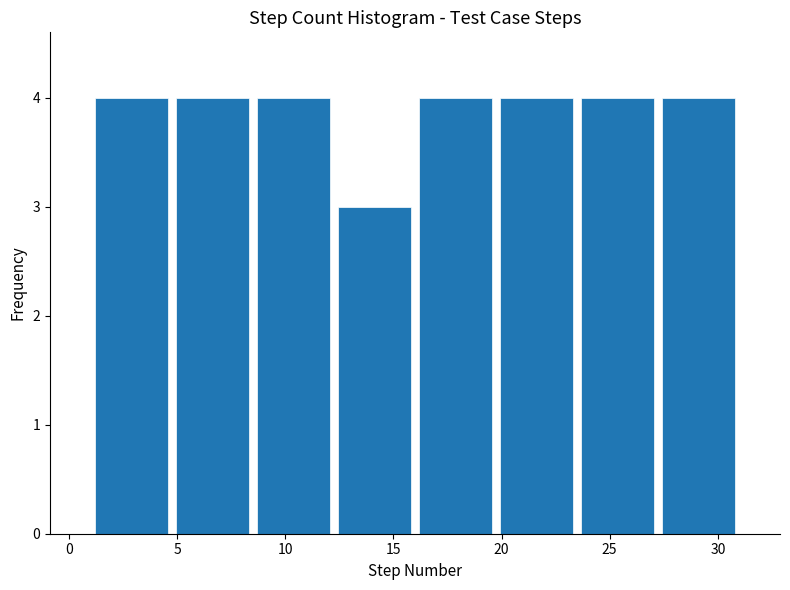

Reading left to right, list every bar in this chart as the range it spans on the x-axis followed by its height. Neither the bar edges nor the heights are printed on the chart, so give them approximately, as read against the axes.

1.00 to 4.75: 4
4.75 to 8.50: 4
8.50 to 12.25: 4
12.25 to 16.00: 3
16.00 to 19.75: 4
19.75 to 23.50: 4
23.50 to 27.25: 4
27.25 to 31.00: 4